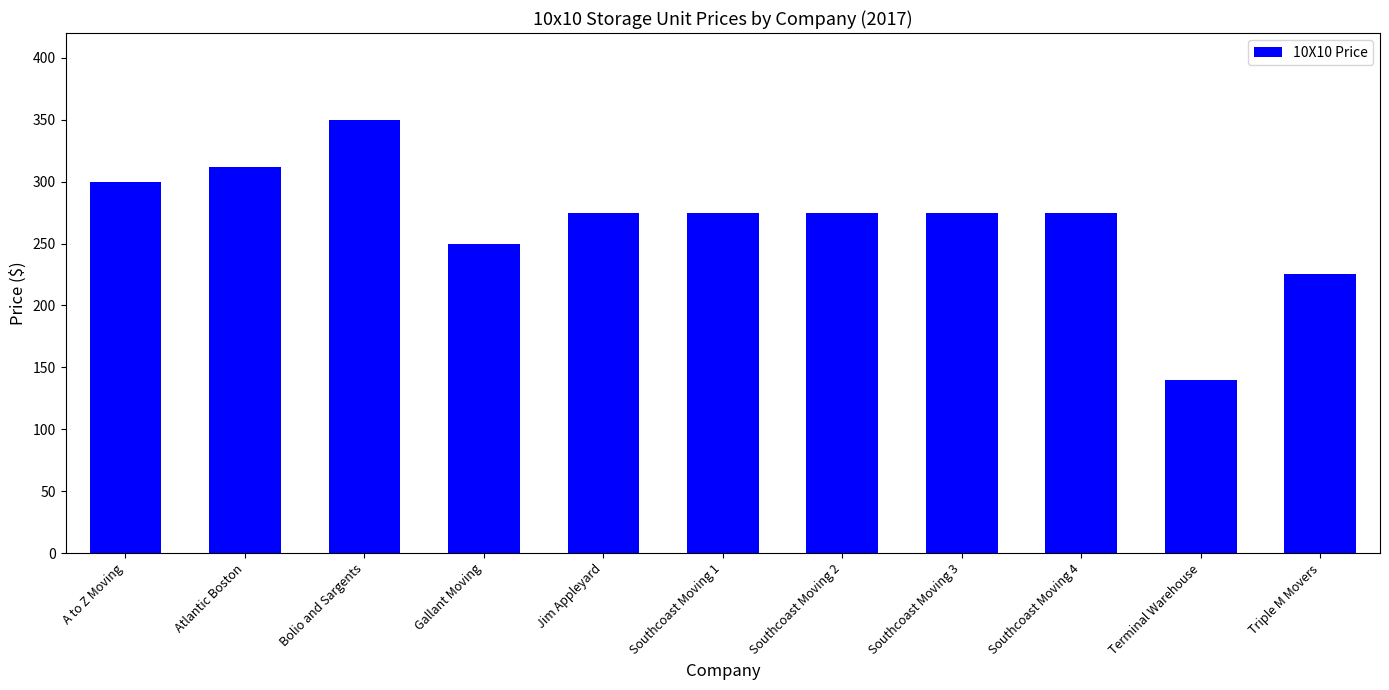

What is the label of the 11th bar from the left?

Triple M Movers